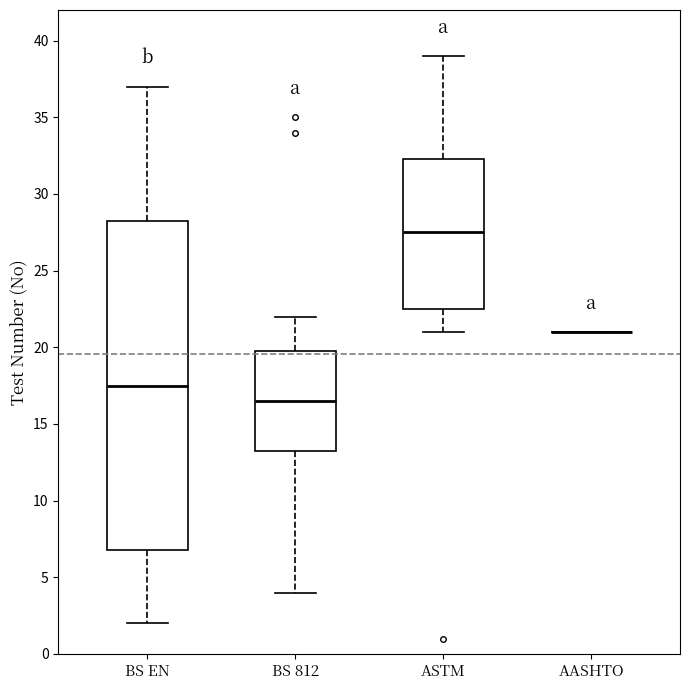

Where is the upper edge of the box for ASTM on the y-axis? The values are not printed on the chart, so give them approximately, as read against the axis.

32.5